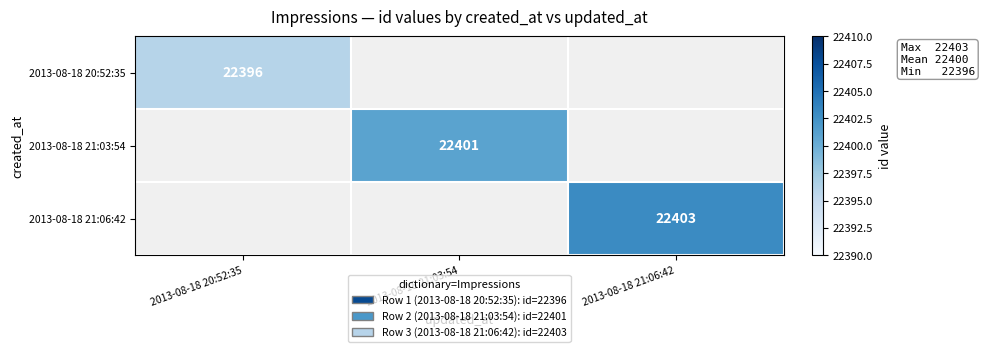

The 2013-08-18 20:52:35 series shows 7864 at 2013-08-18 20:52:35. True or false?

False